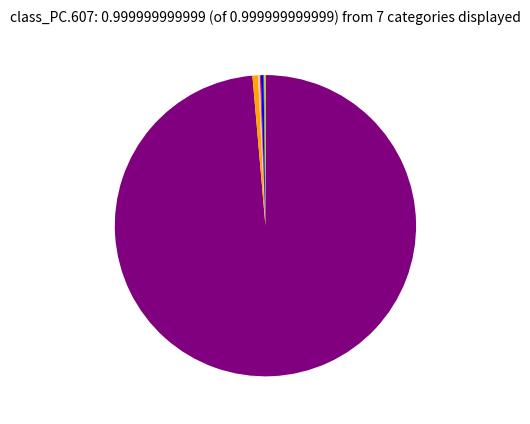

Does any single category account for the majority?

Yes